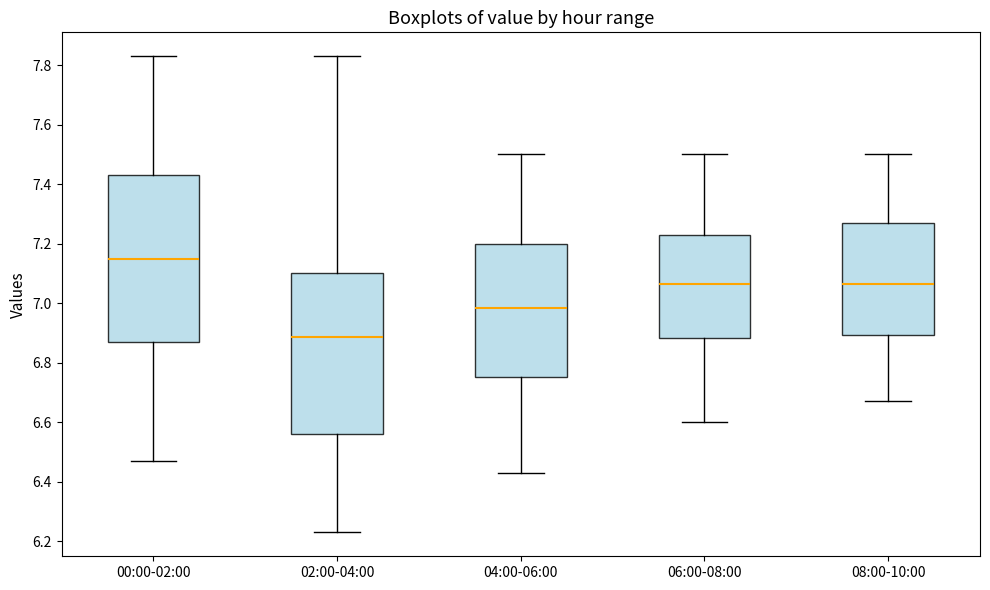

Which box's median line is the lowest?

02:00-04:00